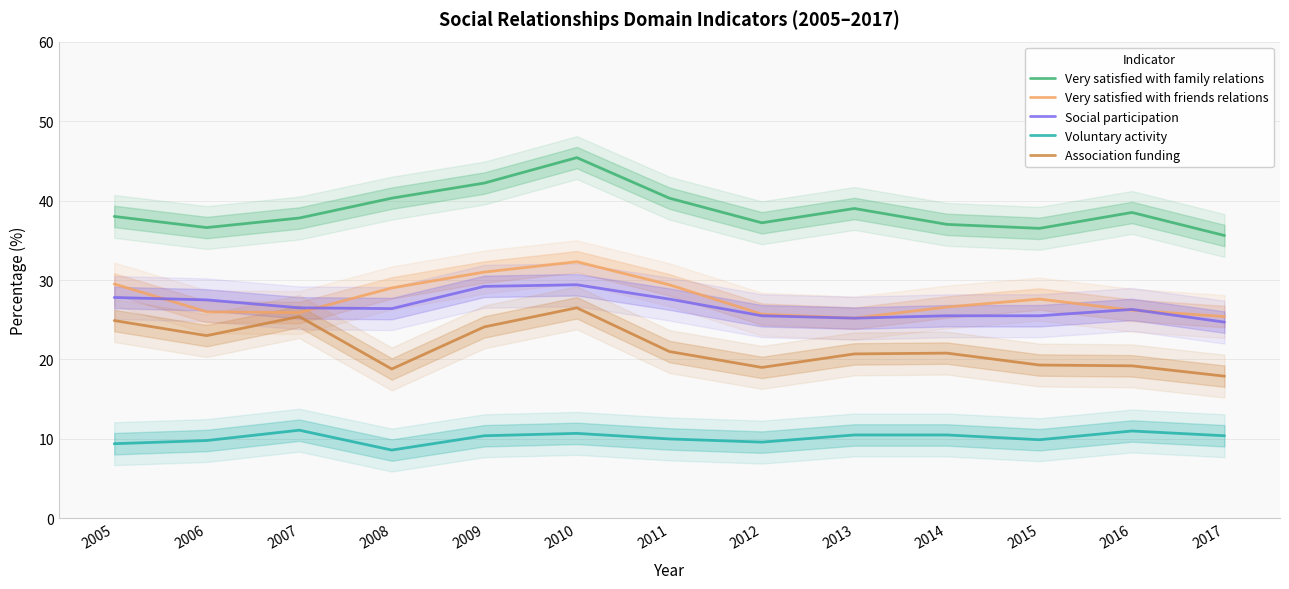

What is the minimum value for Very satisfied with friends relations?

25.2